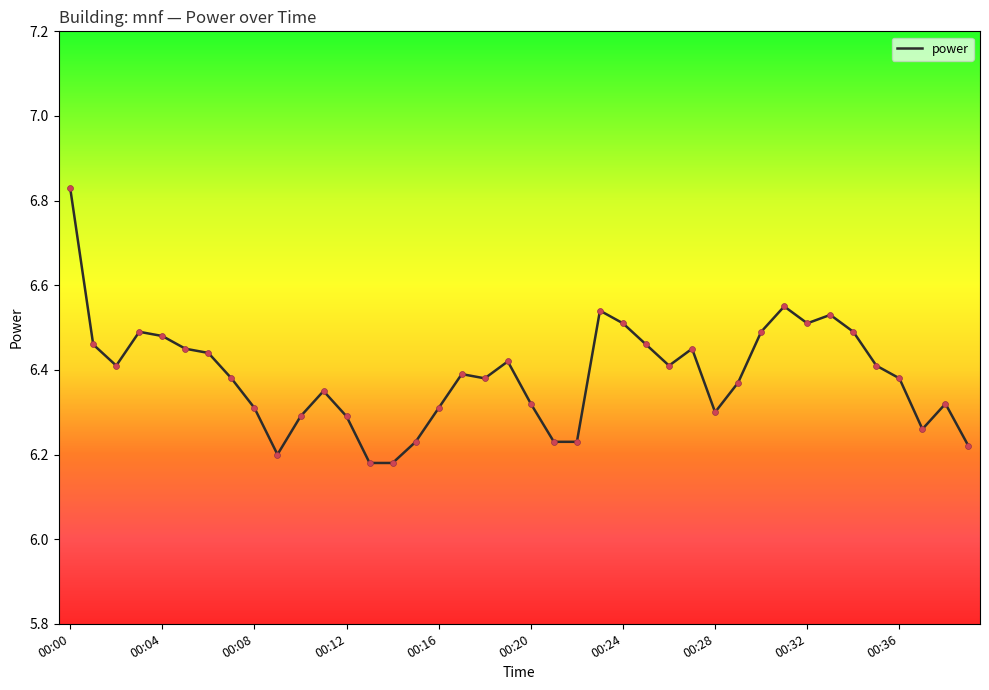

How many lines are shown in the chart?

1